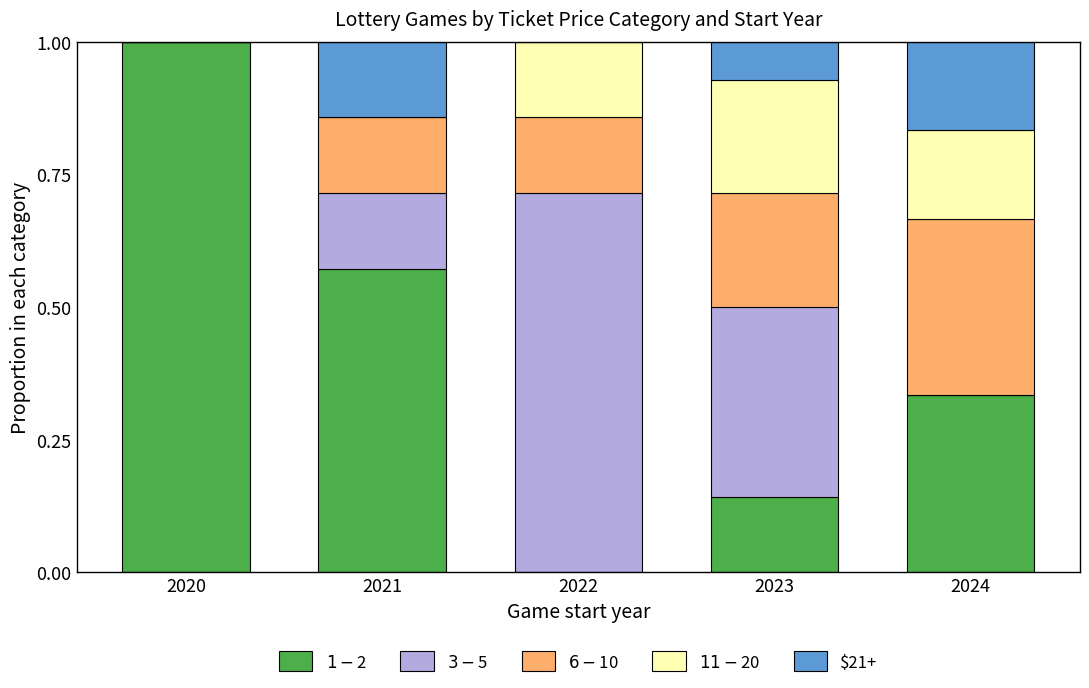

What is the total value across all series at 2024?

1.0